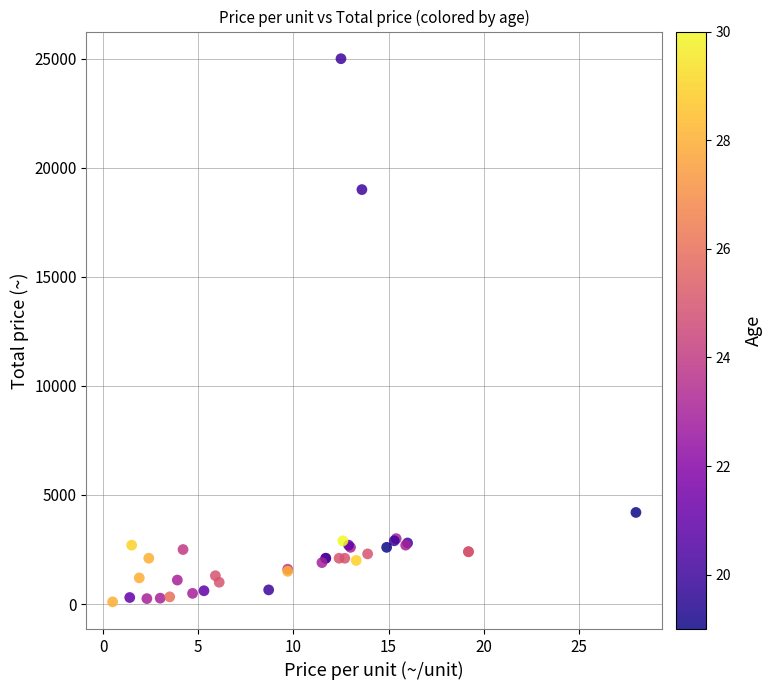

What Y value in the scatter plot is closest to 12550?

19000